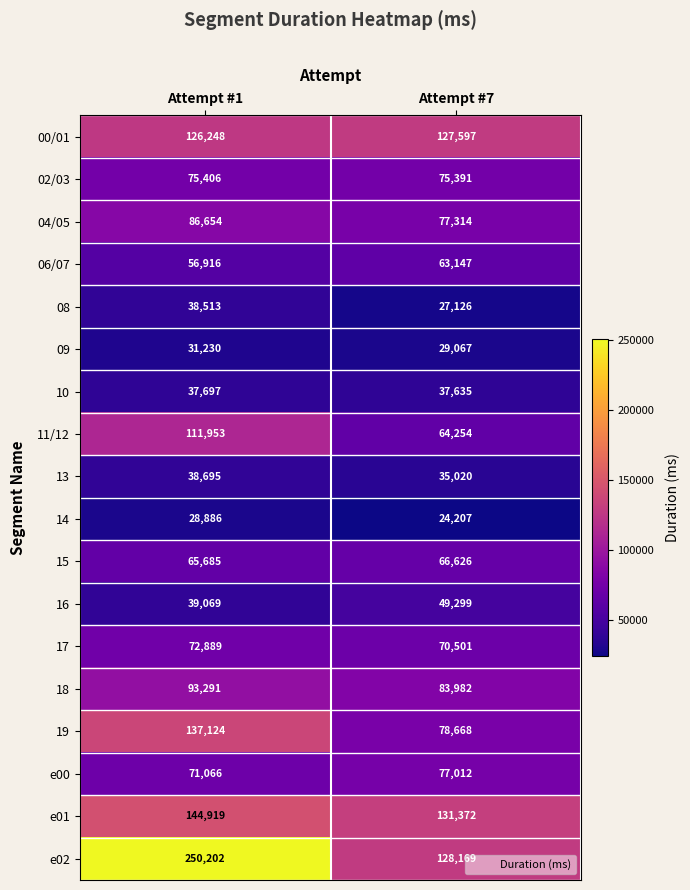

Rank the series at Attempt #1 from highest to lowest value.

e02, e01, 19, 00/01, 11/12, 18, 04/05, 02/03, 17, e00, 15, 06/07, 16, 13, 08, 10, 09, 14